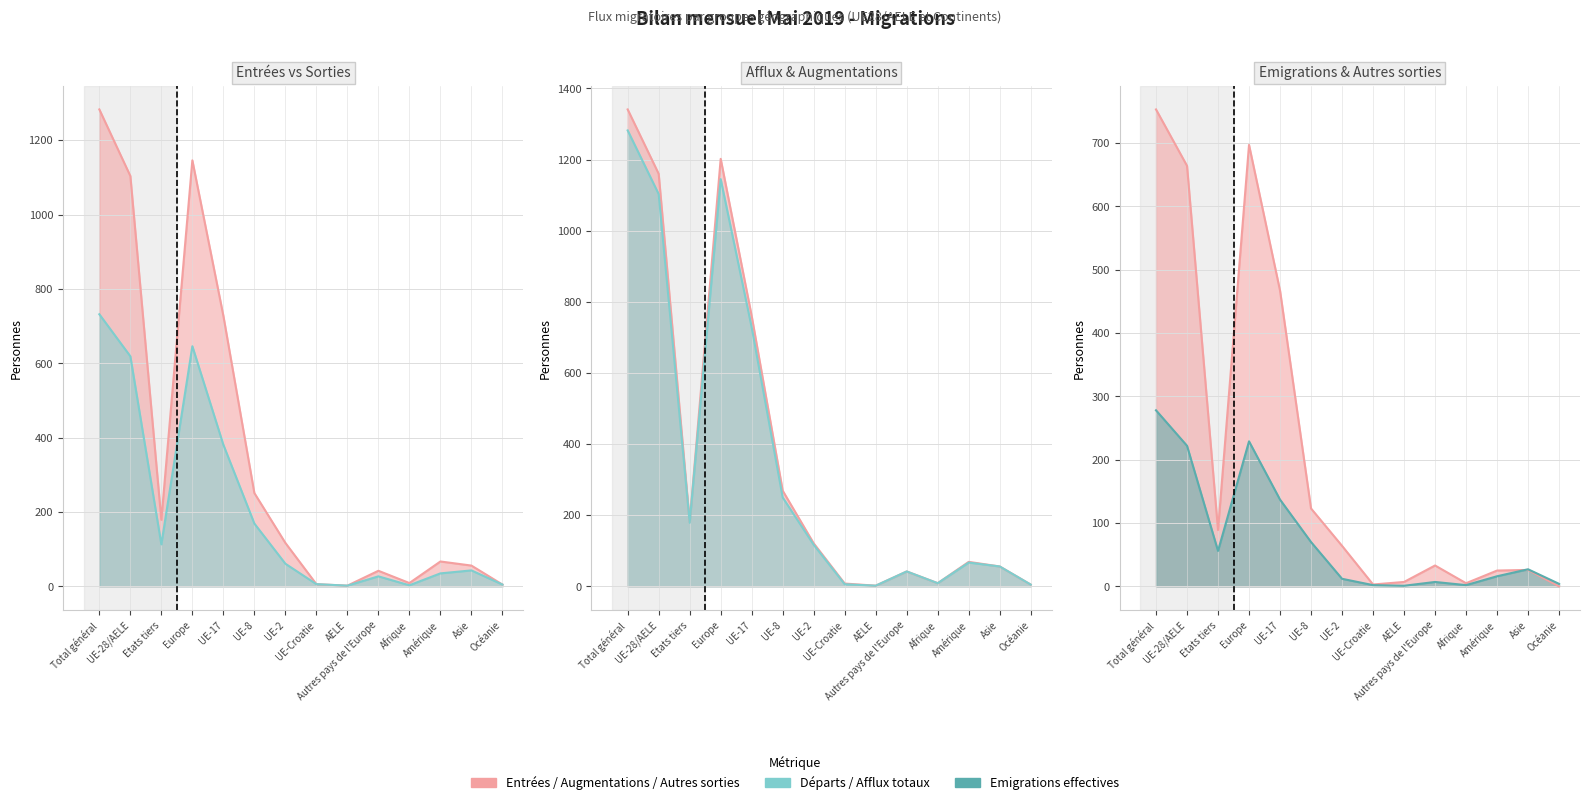

Between UE-28/AELE and Afrique, which series saw the biggest shift?

Augmentations